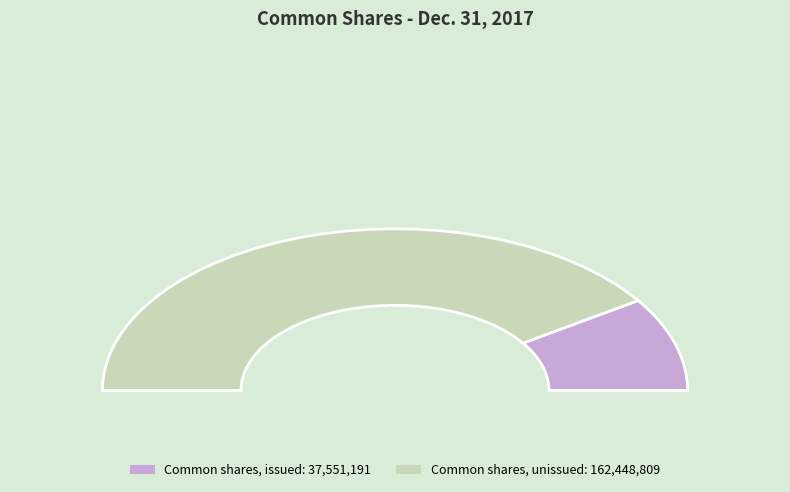

Is Common shares, outstanding the majority of the pie?

No